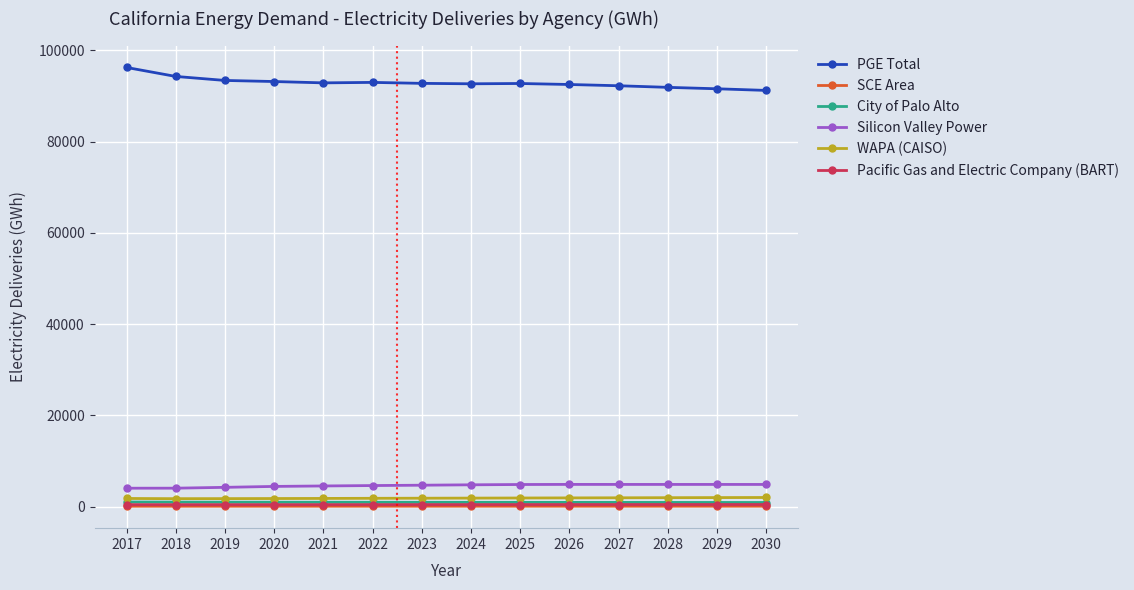

What is the value of the Pacific Gas and Electric Company (BART) point at the 3rd from the left?

401